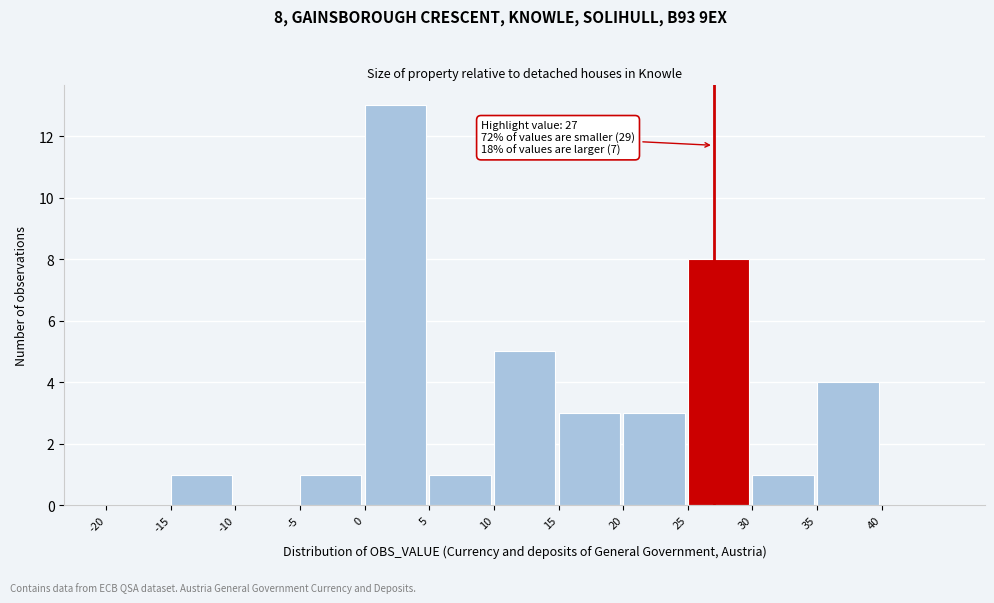

Over which range of the x-axis is the bar tallest?

0 to 5